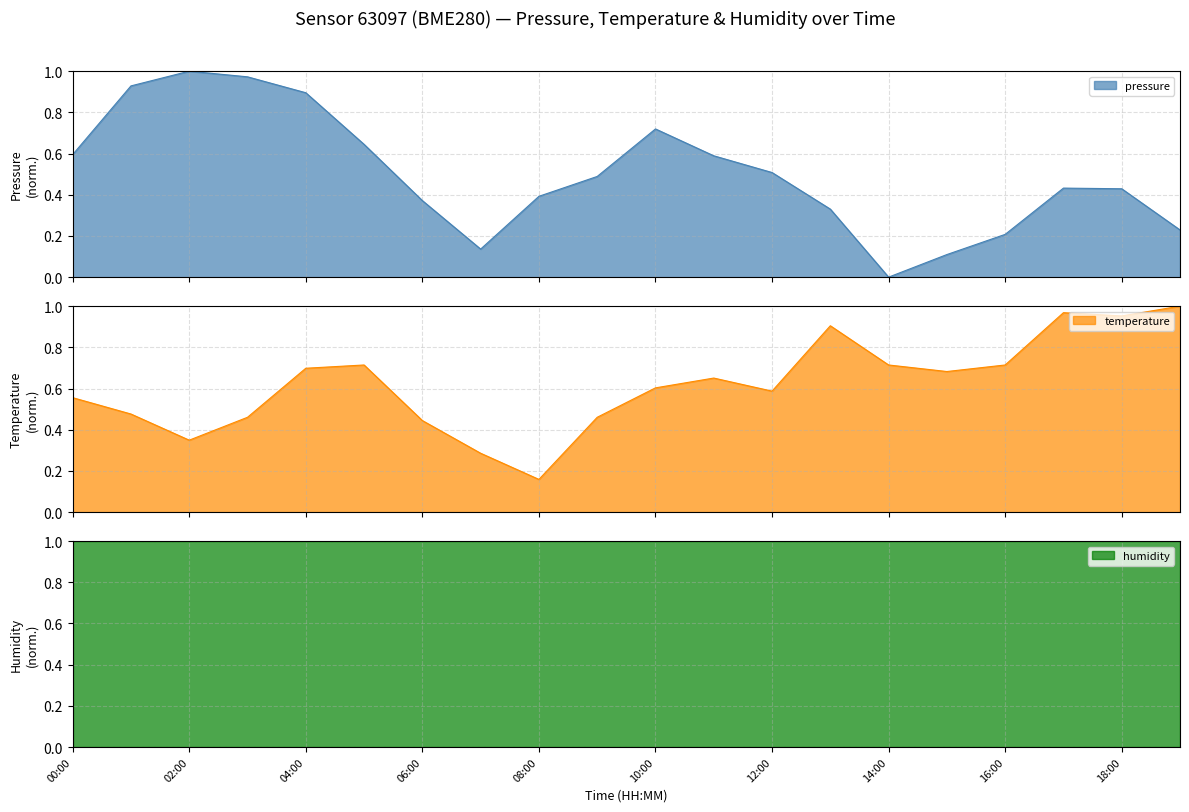

True or false: temperature and pressure intersect in this chart.

True